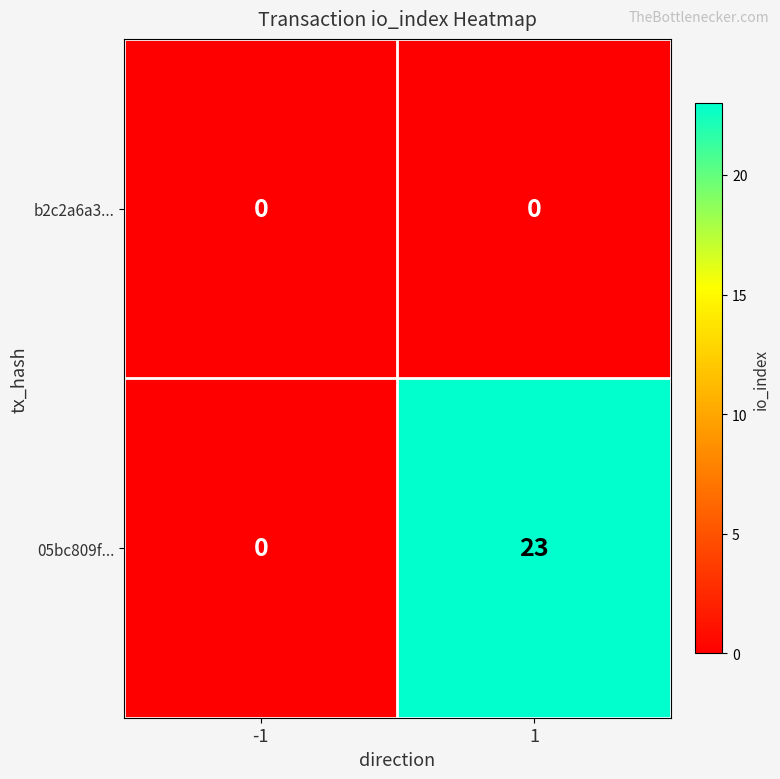

Reading left to right, extract all data points from this chart.

b2c2a6a3...: -1=0	1=0
05bc809f...: -1=0	1=23